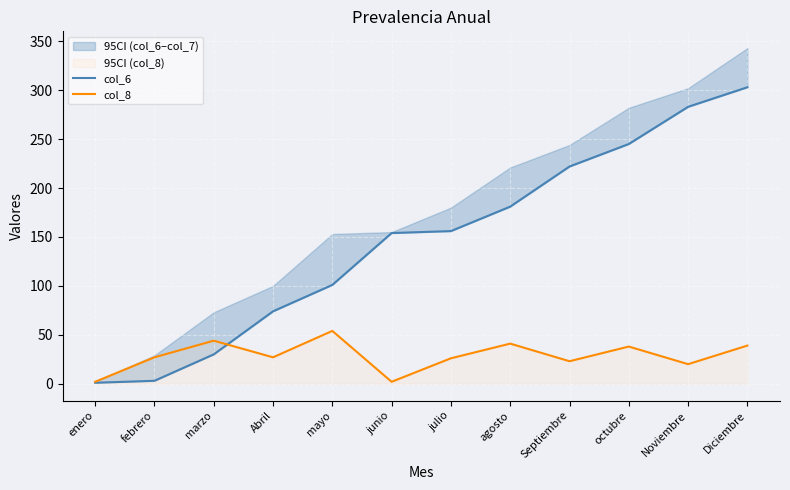

What is the smallest value displayed?

1